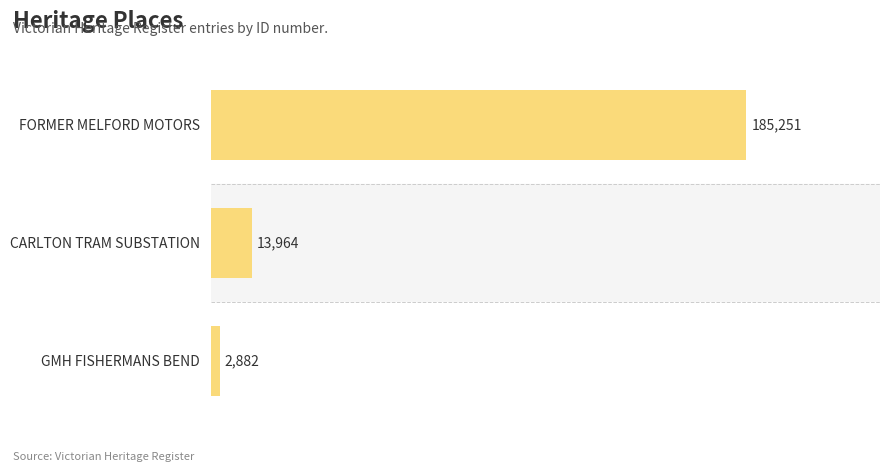

What is the ratio of the value at FORMER MELFORD MOTORS to the value at GMH FISHERMANS BEND?

64.3